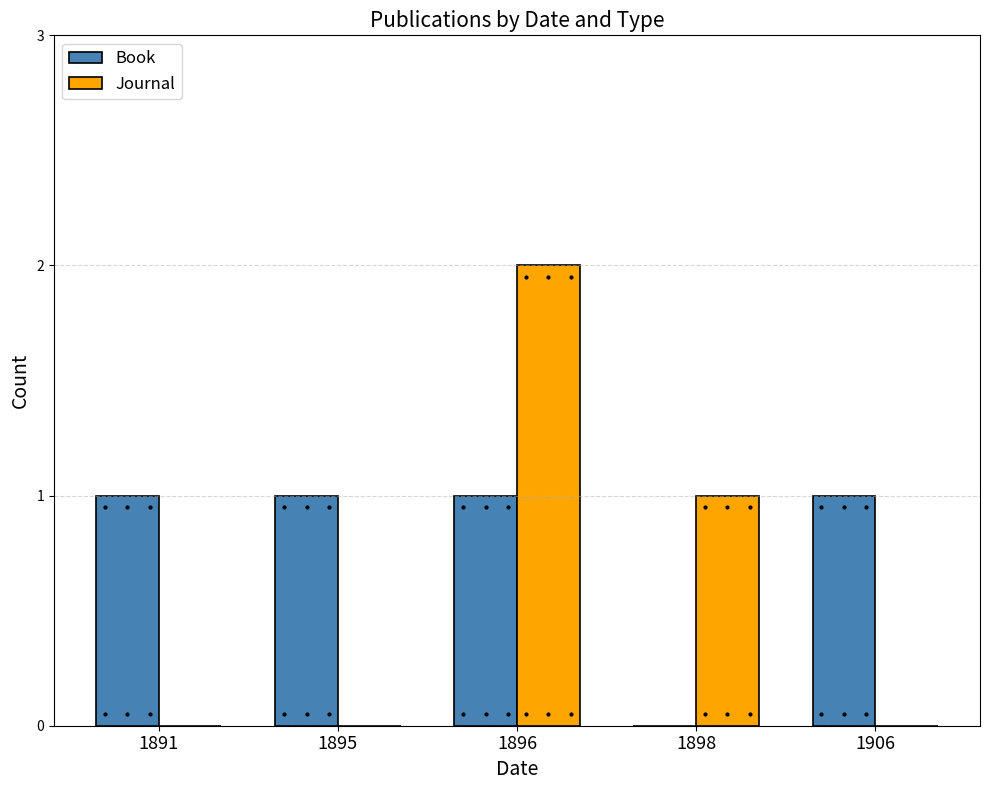

Where is Journal nearest to the value 1?

1898